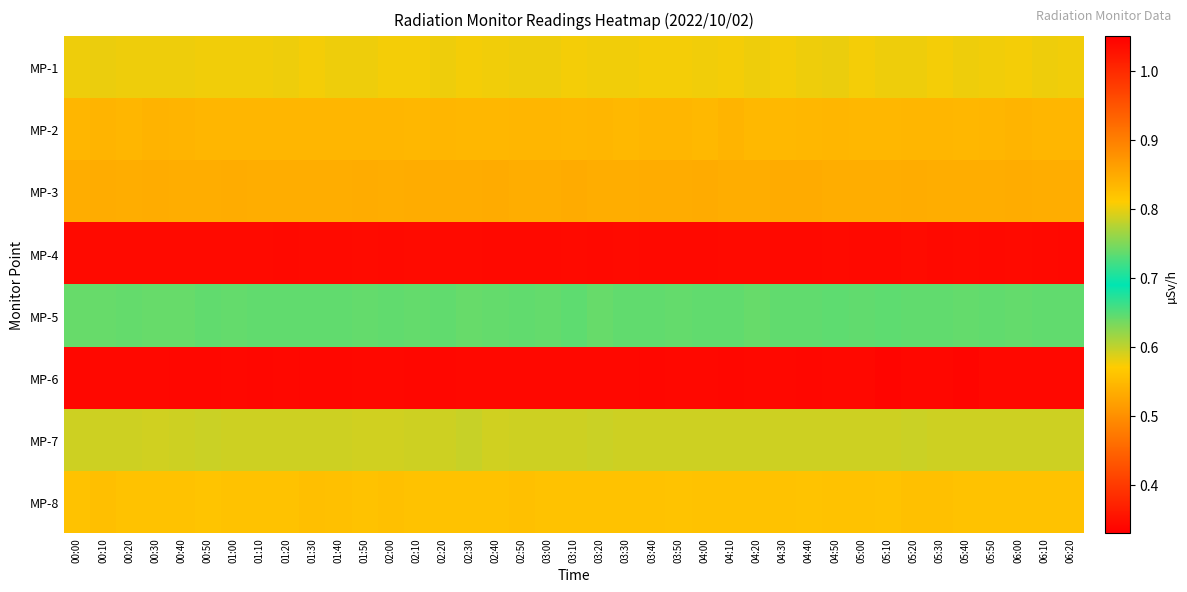

At which category is the sum across all series the highest?

03:00